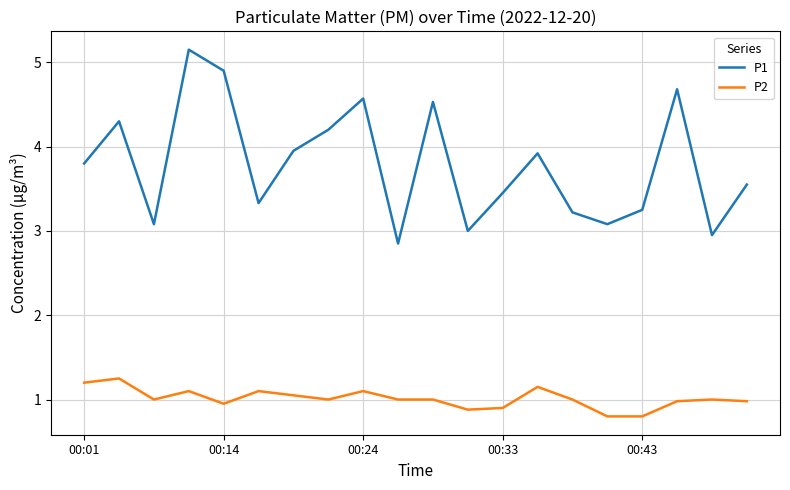

Which series has the largest total across all categories?

P1